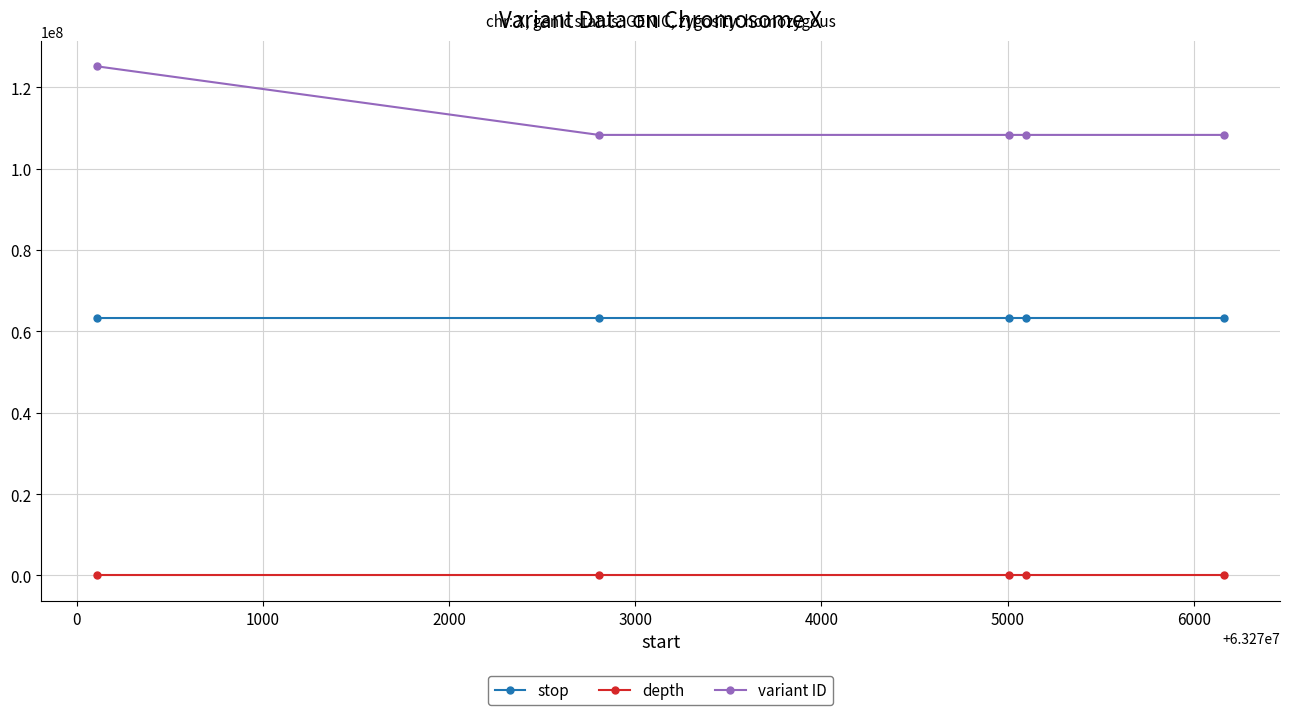

Which series has the largest total across all categories?

variant ID